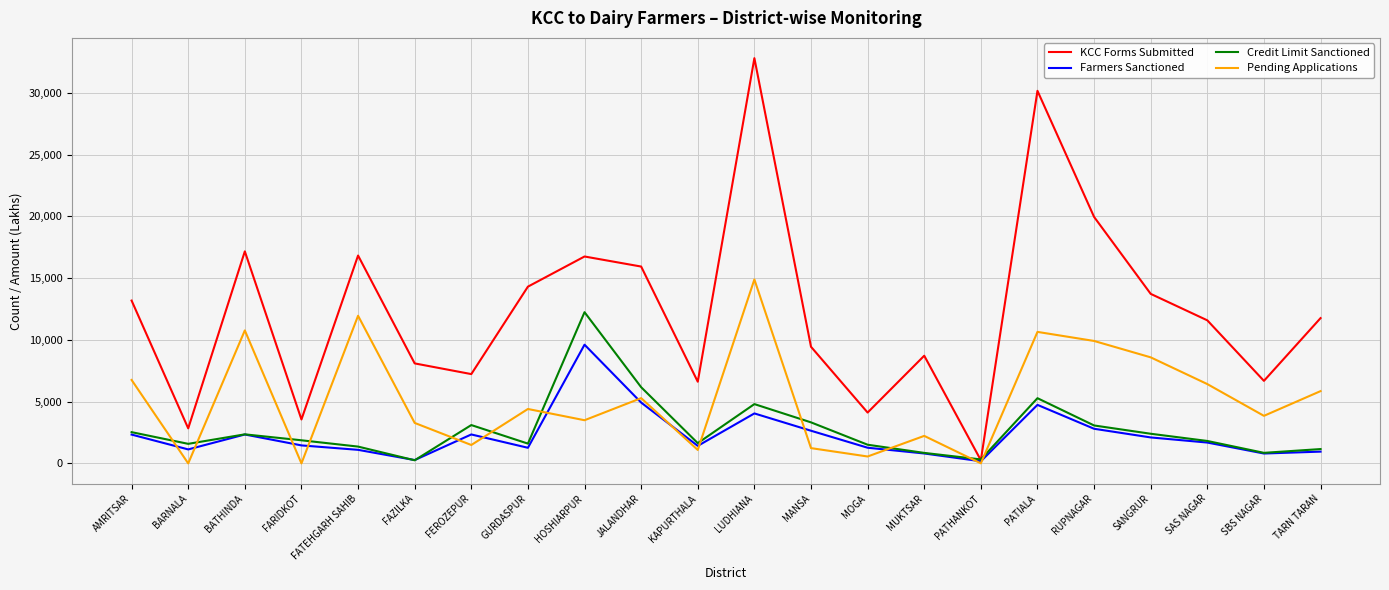

What is the sum of all Credit Limit Sanctioned values?

60093